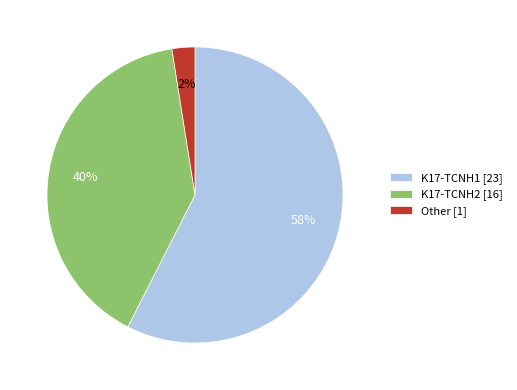

Which category has the smallest portion of the pie?

Other